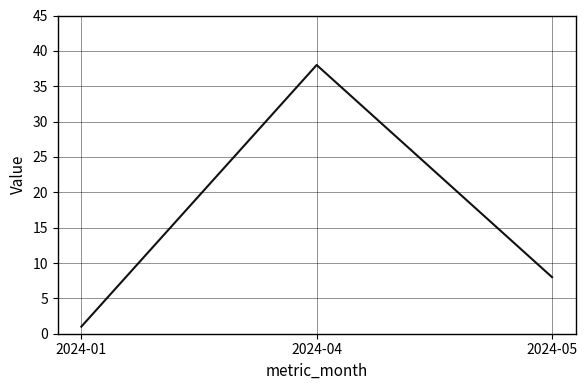

Approximately how many times larger is the value at 2024-04 compared to 2024-01?

38.0